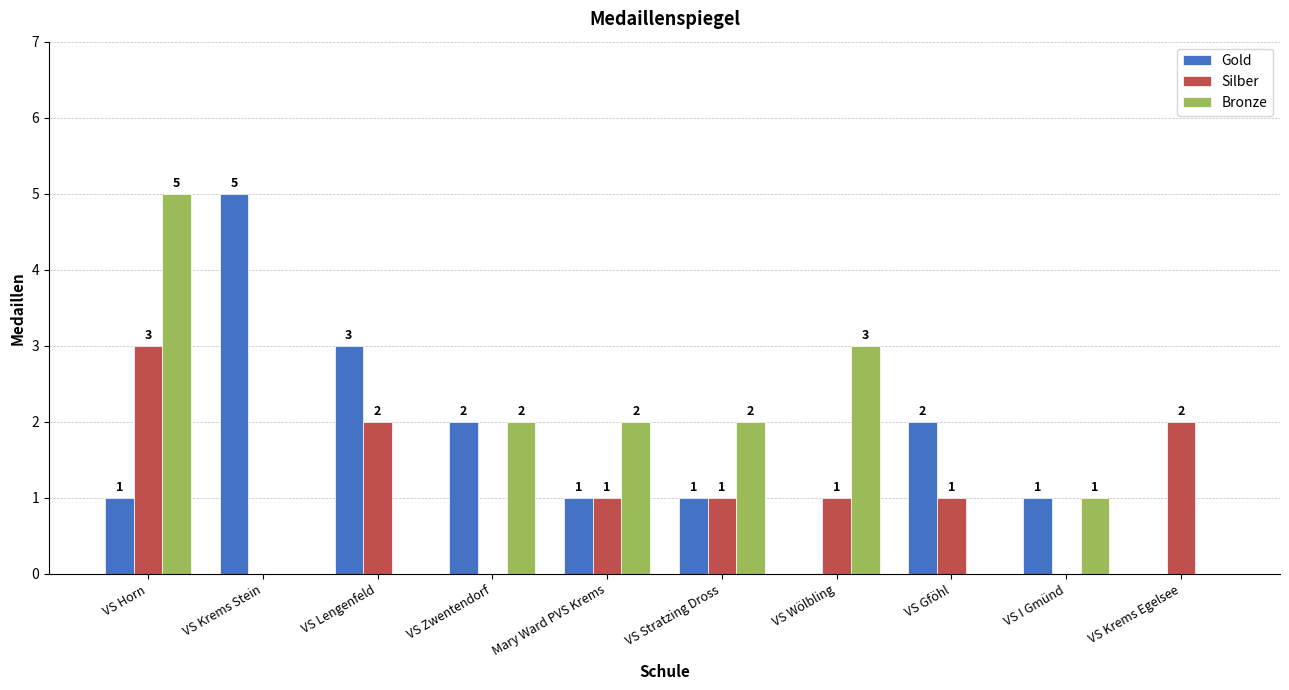

Is it true that Silber equals 2 at VS Krems Egelsee?

True